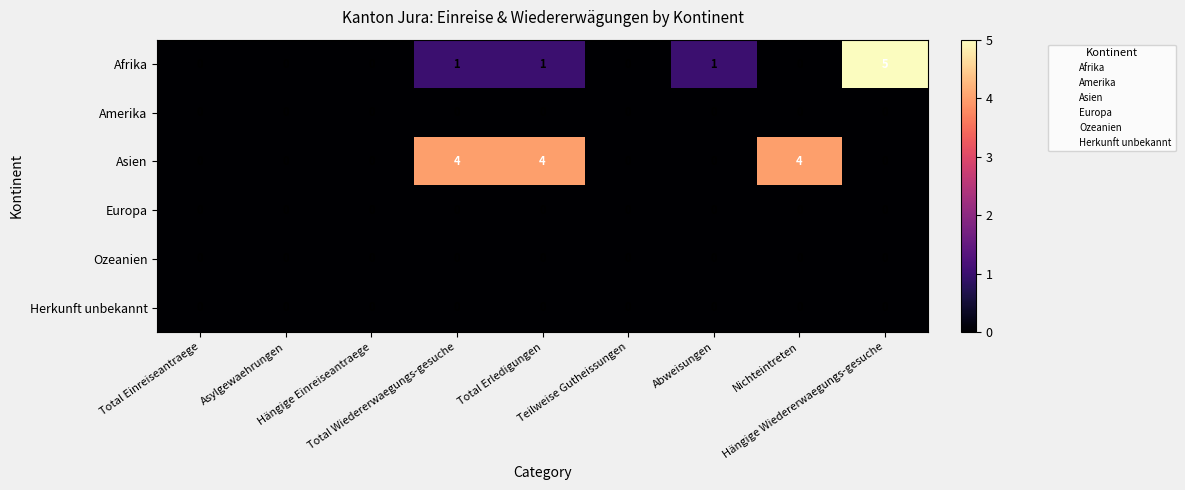

What is the greatest value displayed?

5